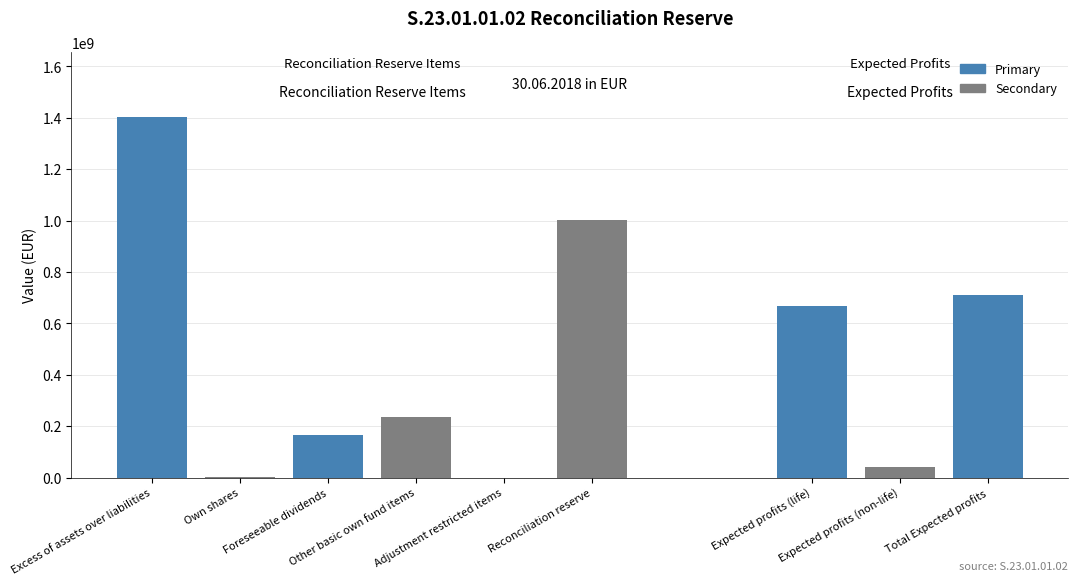

What is the greatest value displayed?

1403247876.0